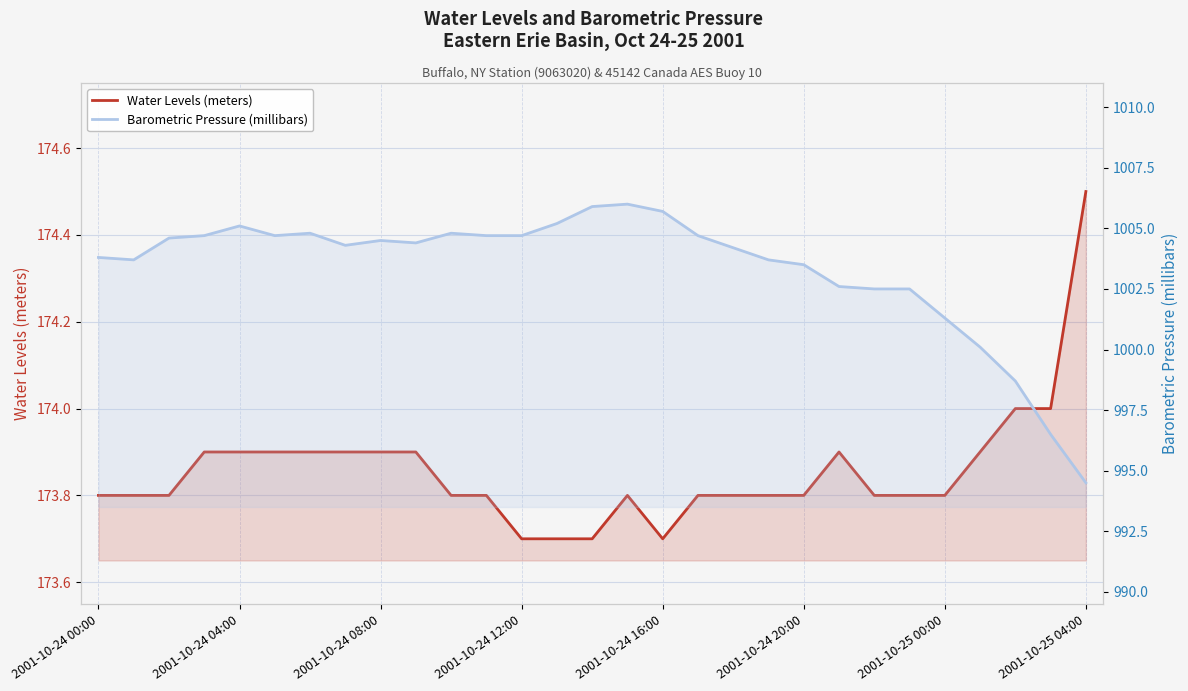

Between 11 and 24, which series saw the biggest shift?

Barometric Pressure (millibars)